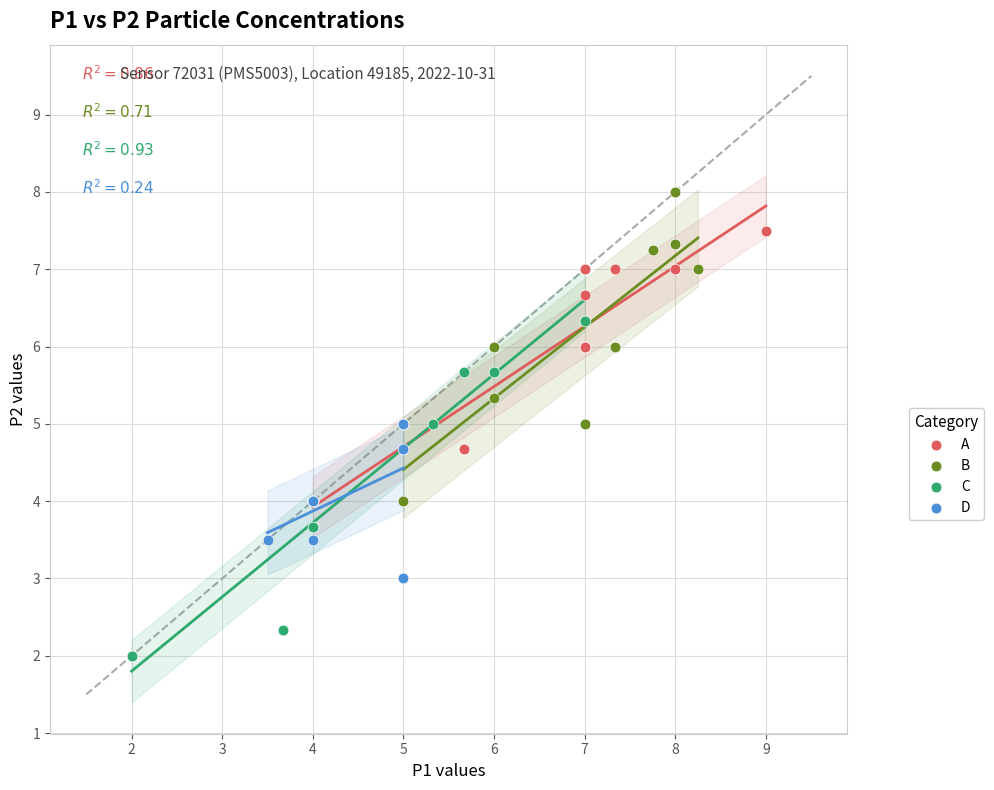

Which series has the largest Y range (max minus min)?

C